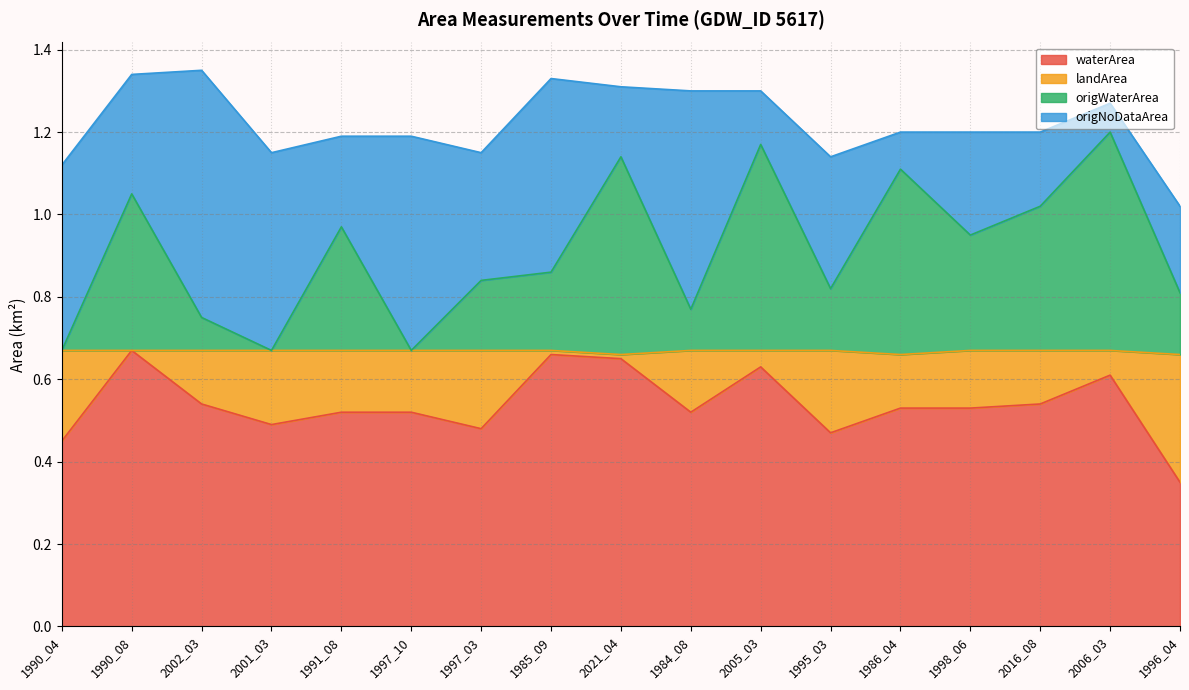

At which label does waterArea reach its minimum?

1996_04